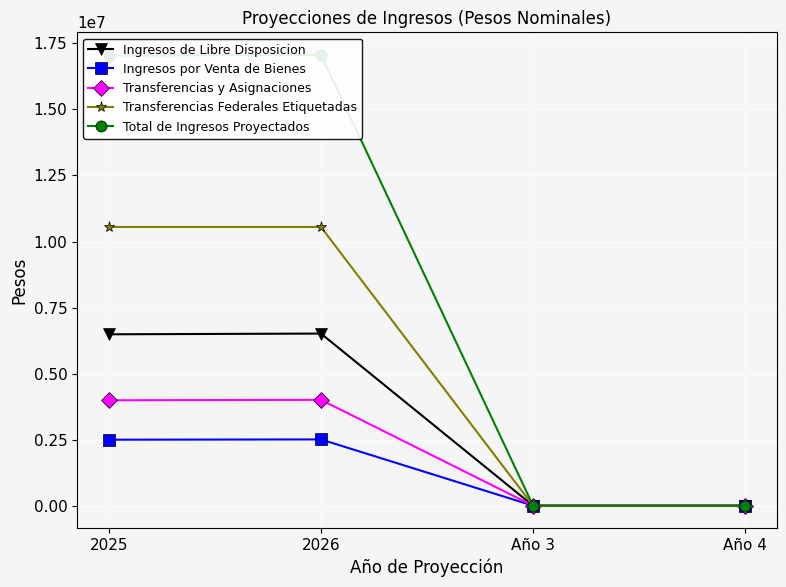

What are all the series names shown in the legend?

Ingresos de Libre Disposicion, Ingresos por Venta de Bienes, Transferencias y Asignaciones, Transferencias Federales Etiquetadas, Total de Ingresos Proyectados